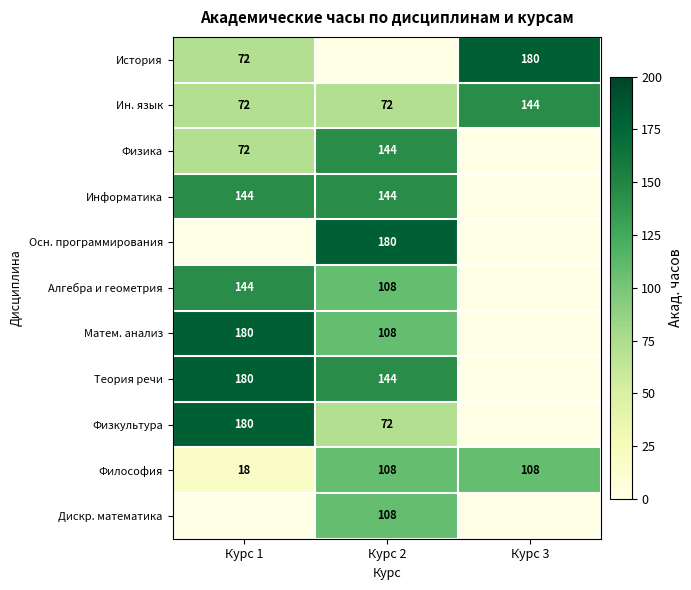

What is the difference between the highest and lowest values at Курс 1?

180